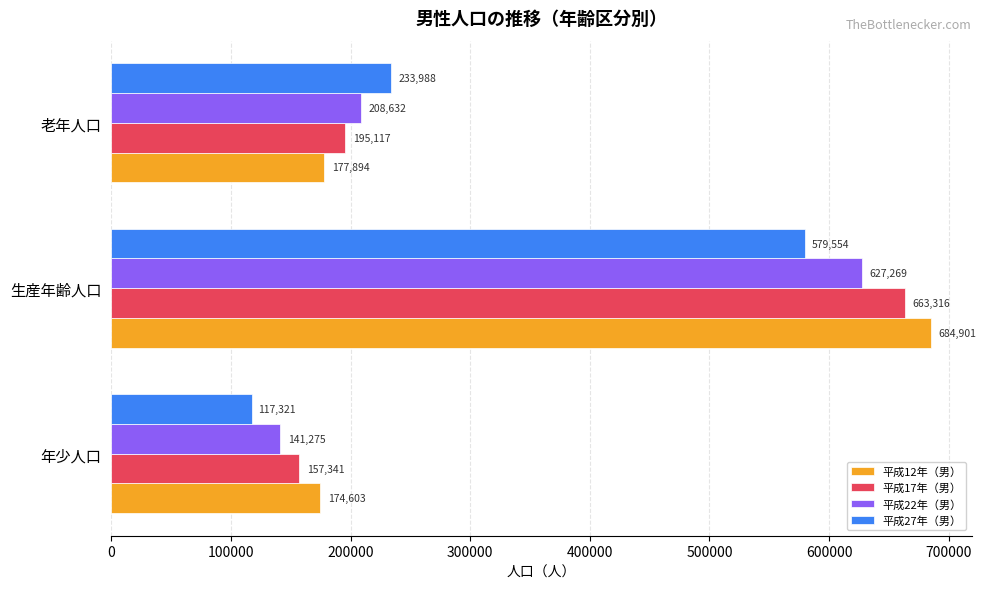

What is the greatest value displayed?

684901